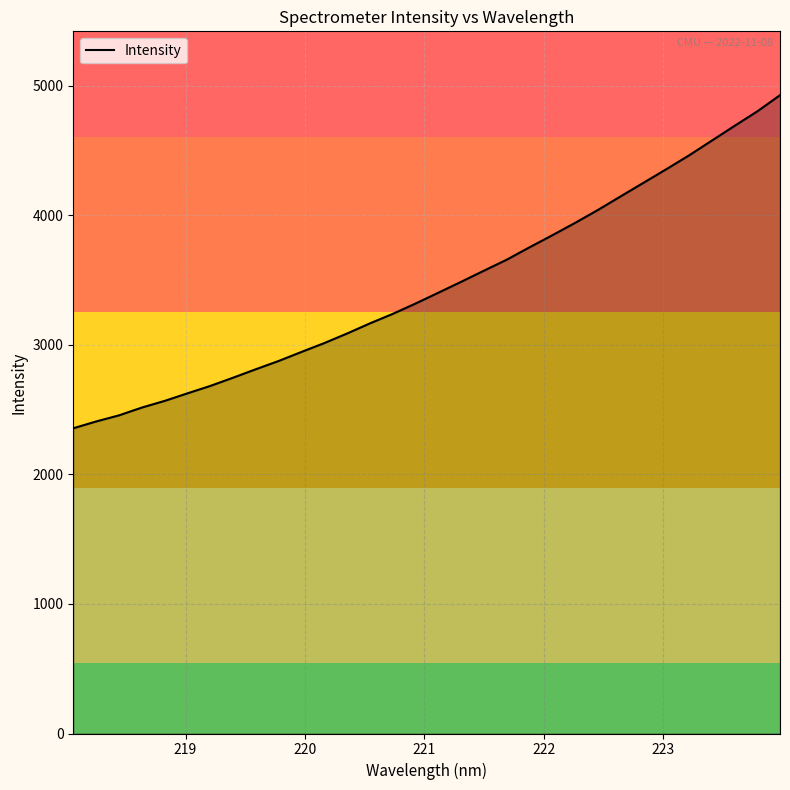

What is the greatest value displayed?

4927.1